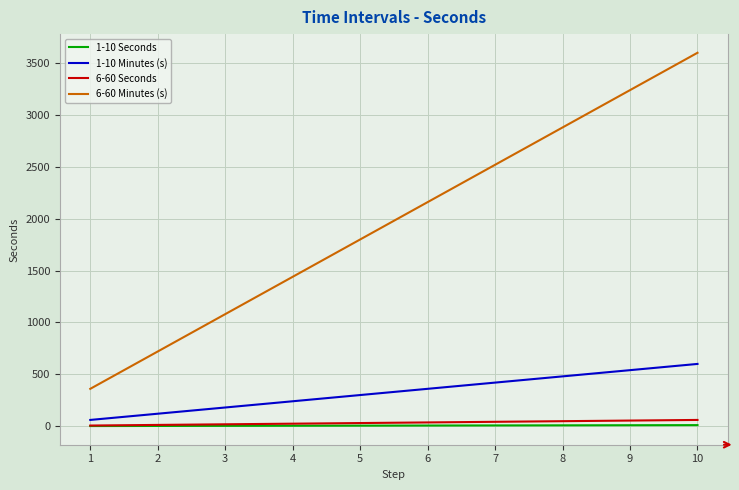

How many lines are shown in the chart?

4